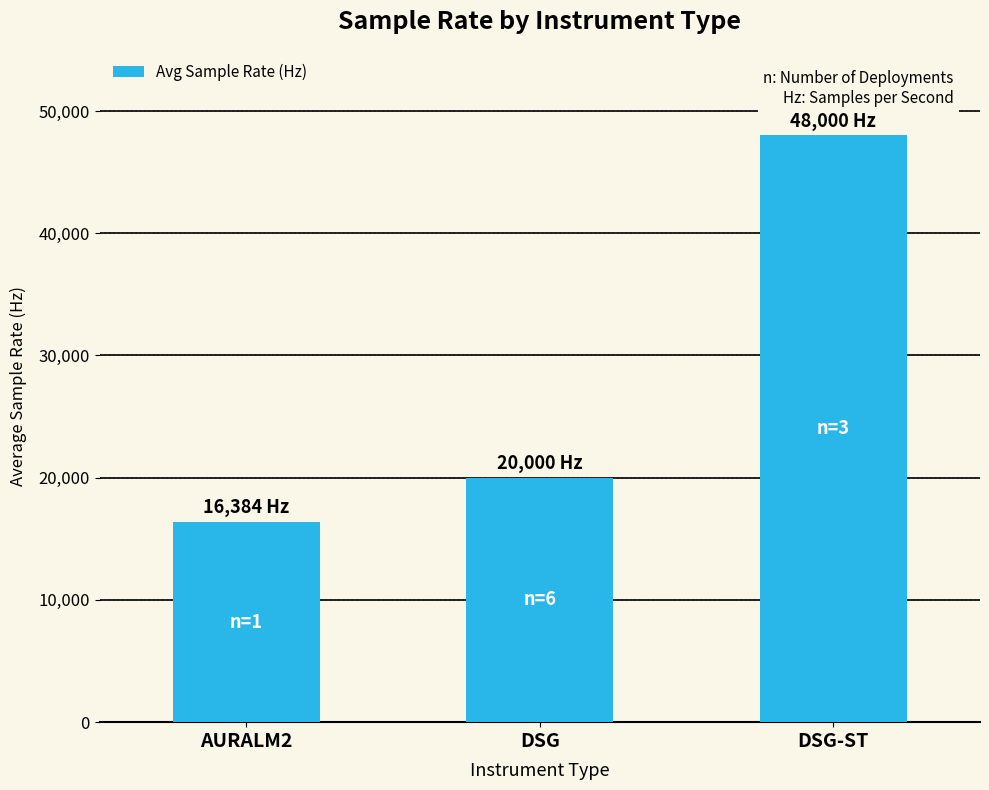

Approximately how many times larger is the value at DSG compared to AURALM2?

1.2